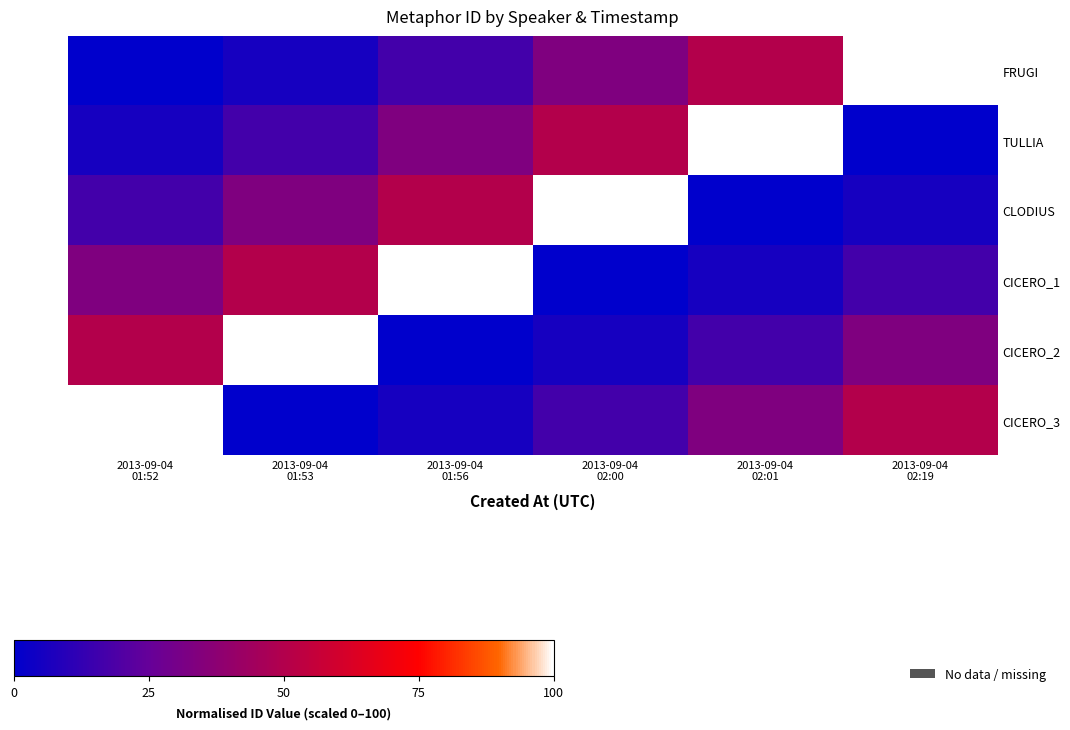

At which category is the sum across all series the highest?

2013-09-04
01:52